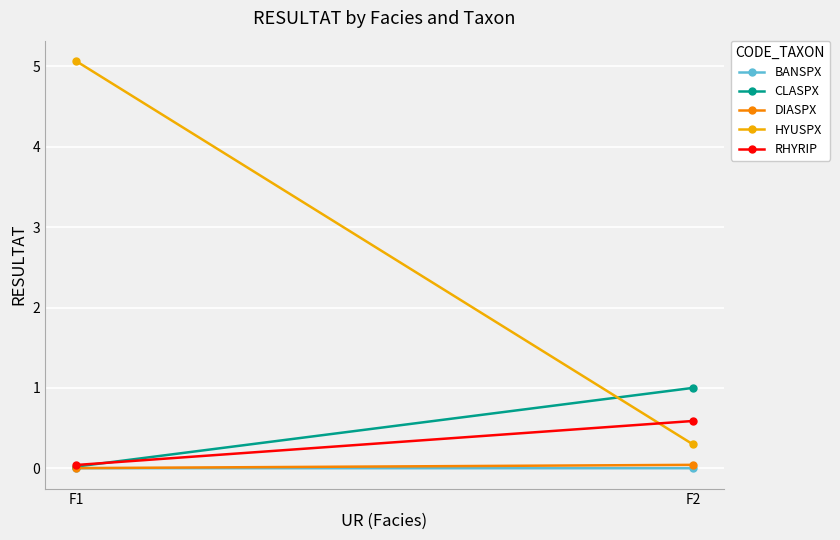

At which category is the sum across all series the highest?

F1